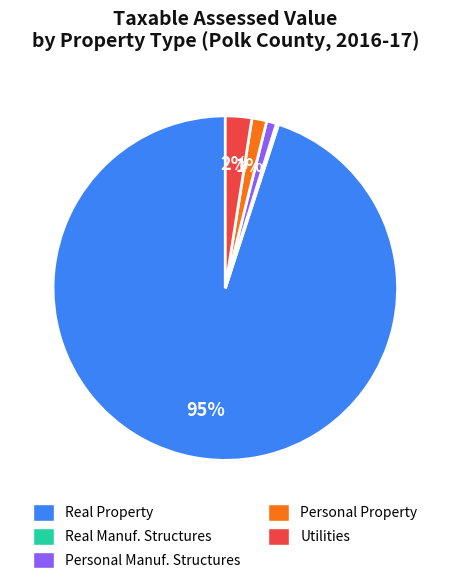

To the nearest percent, what percentage of the pie is Personal Manuf. Structures?

1%